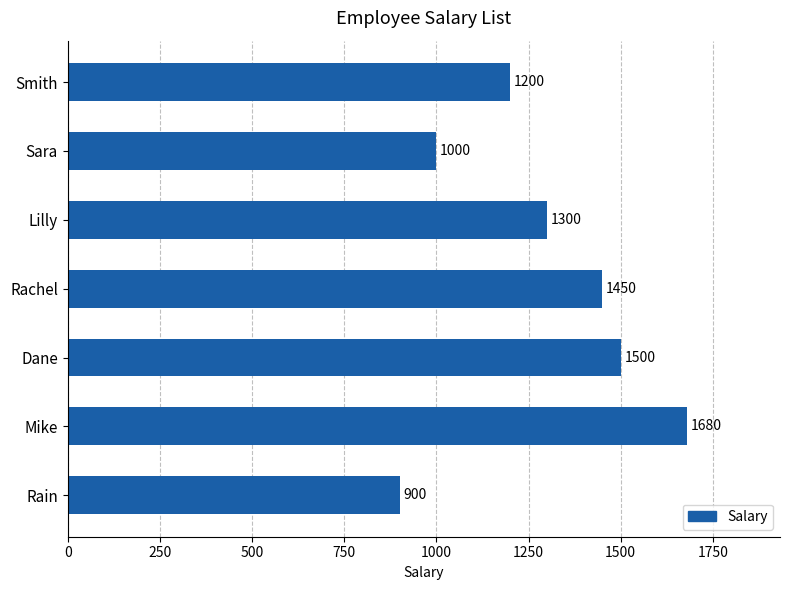

Does the chart contain any negative values?

No